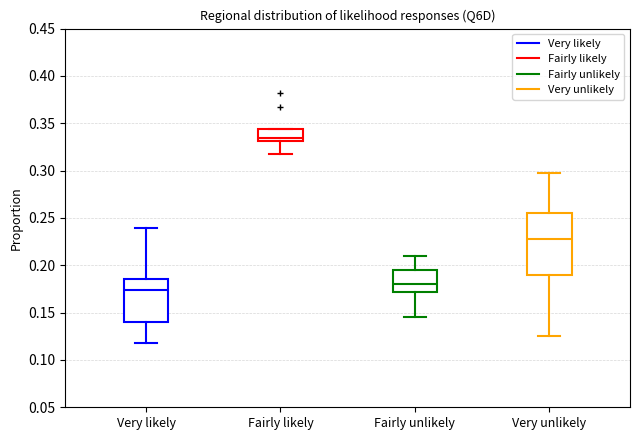

Reading left to right, transcribe this box plot: for each box, give where its median line is, the range the box spans, and where its two whiskers end, as read against the y-axis. The values are not printed on the chart, so give them approximately, as read against the axis.

Very likely: median 0.175, box 0.140 to 0.185, whiskers 0.120 to 0.240
Fairly likely: median 0.335, box 0.330 to 0.345, whiskers 0.320 to 0.345
Fairly unlikely: median 0.180, box 0.170 to 0.195, whiskers 0.145 to 0.210
Very unlikely: median 0.230, box 0.190 to 0.255, whiskers 0.125 to 0.295